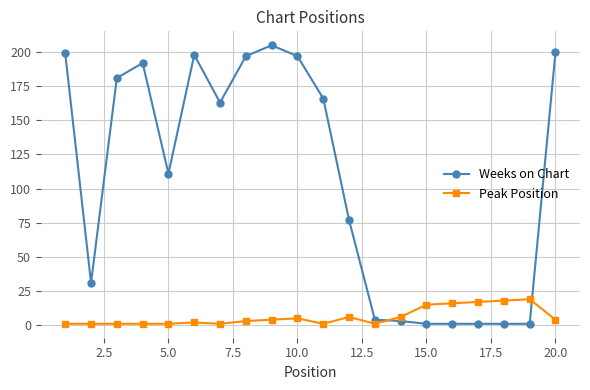

Which series has the largest total across all categories?

Weeks on Chart